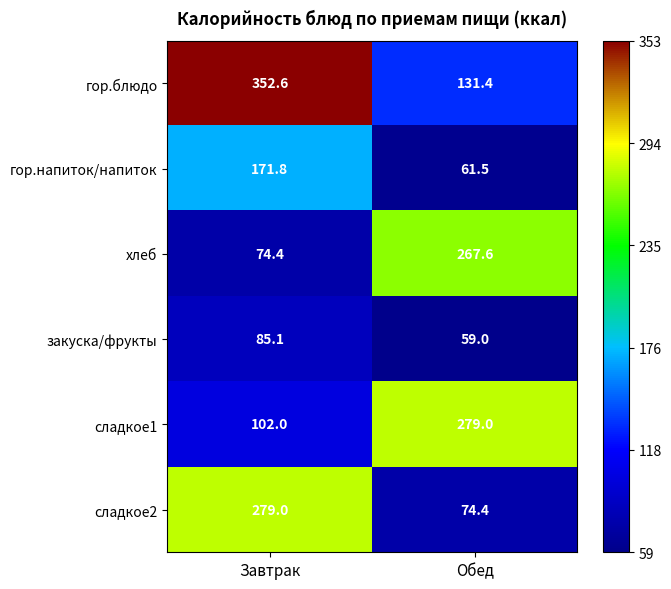

Which series has the widest spread of values?

гор.блюдо